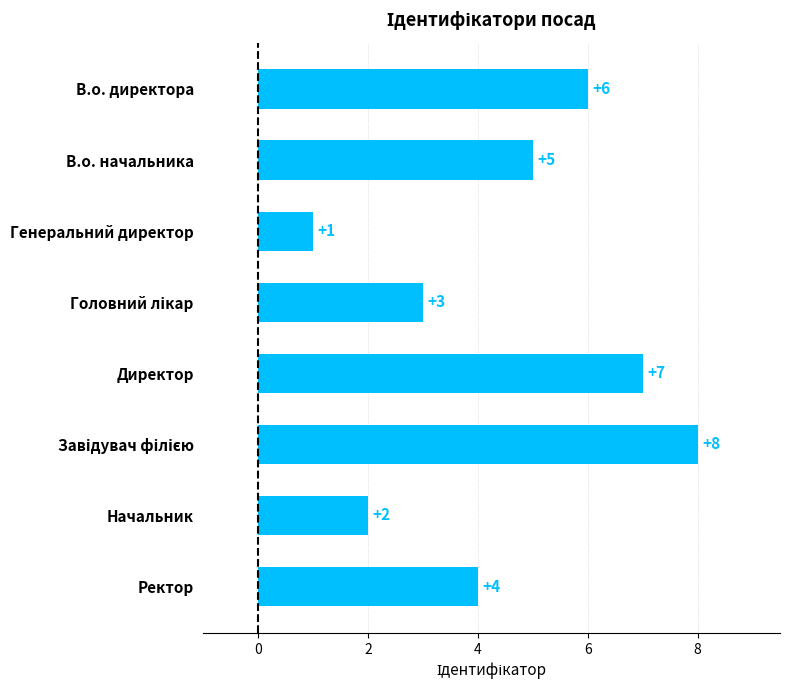

Count the values in the range 3 to 7.

5